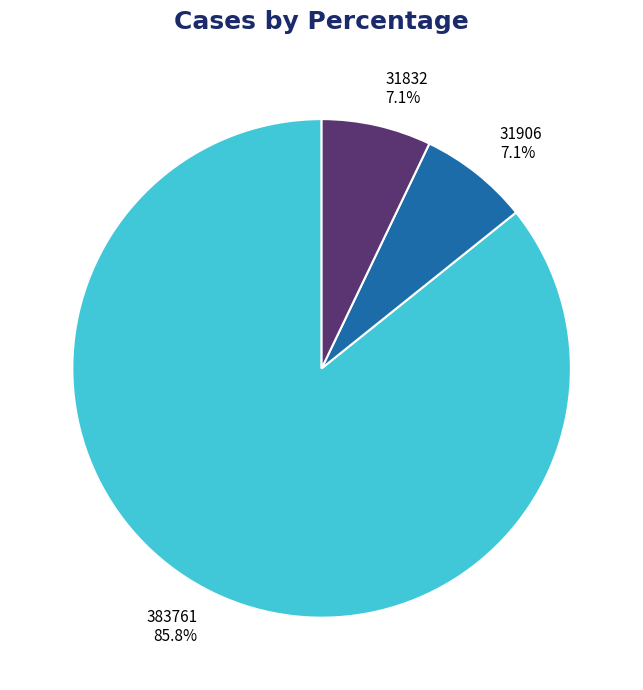

Does 383761 account for over 50% of the chart?

Yes